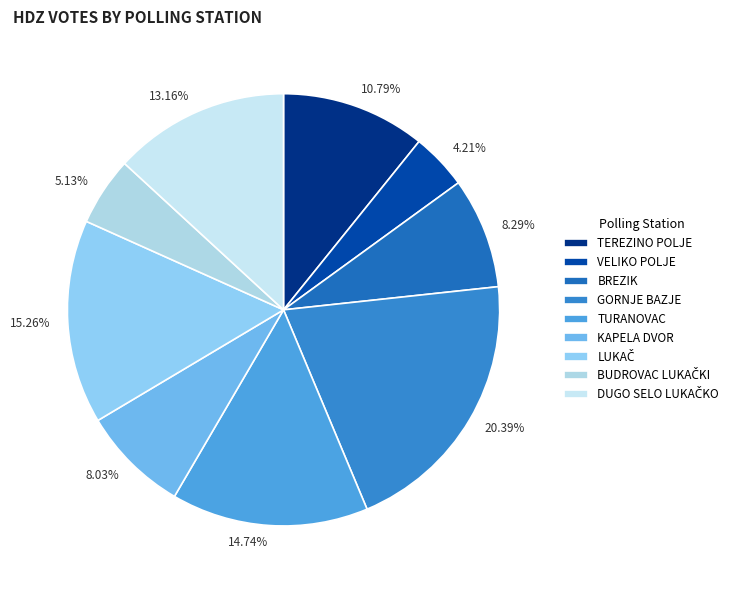

What is the smallest slice in the pie chart?

VELIKO POLJE